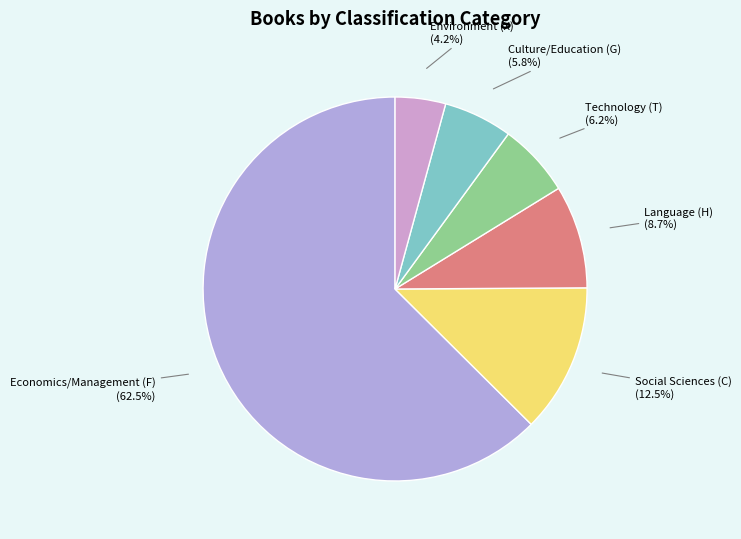

Count the number of slices in the pie.

6